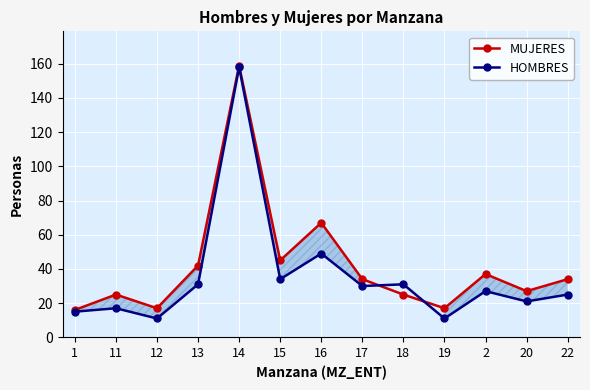

At which category is the sum across all series the highest?

14